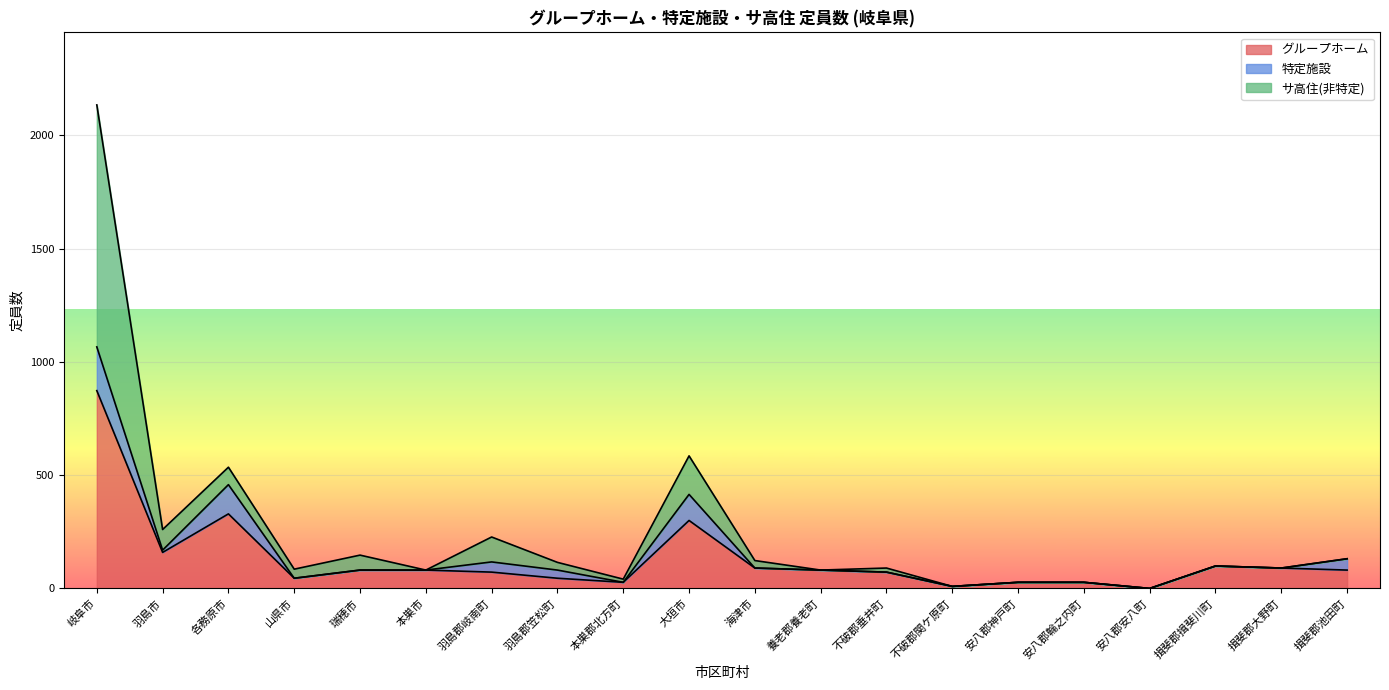

What is the label of the 20th point from the right?

岐阜市